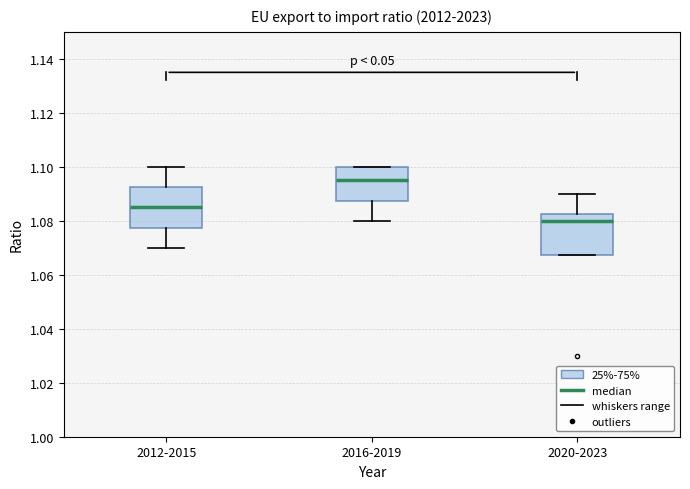

Which box's median line is the highest?

2016-2019